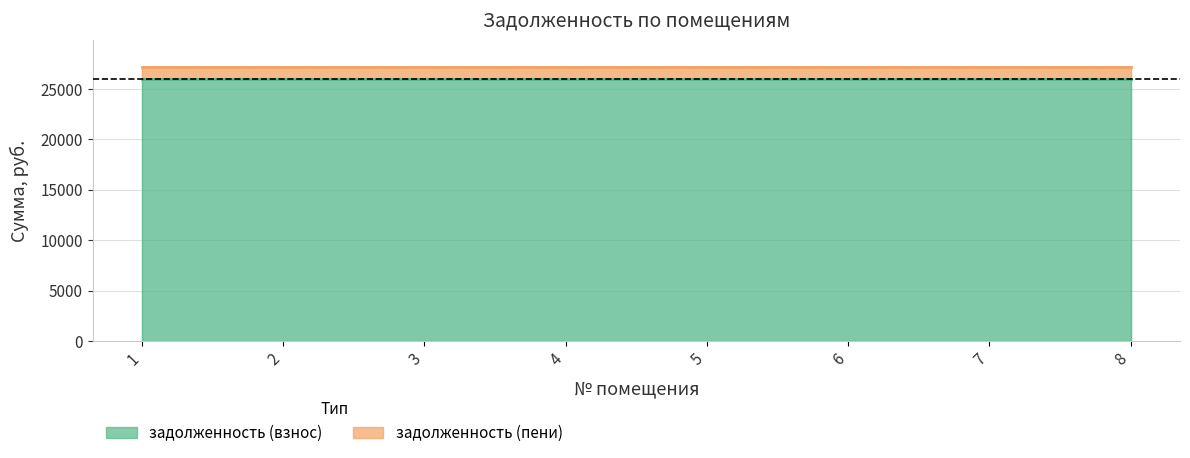

Which category has the highest value in the задолженность (взнос) series?

1